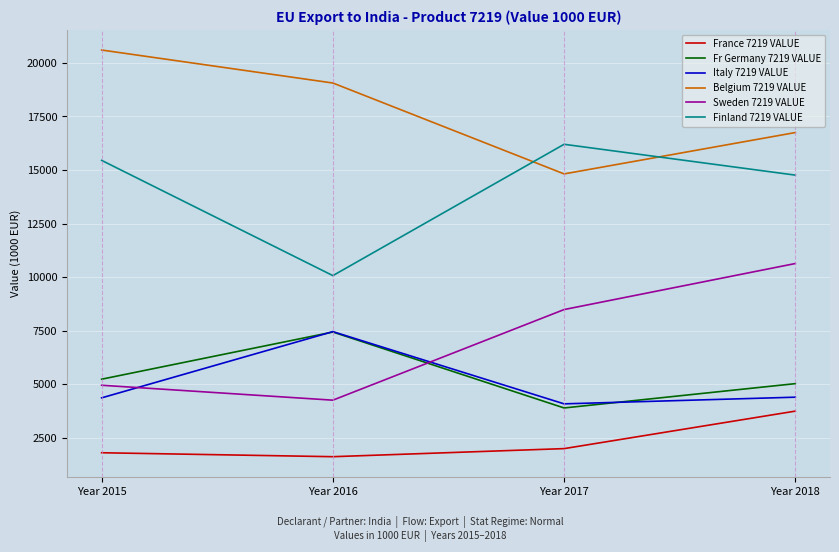

Which label corresponds to the smallest value in the chart?

Year 2016